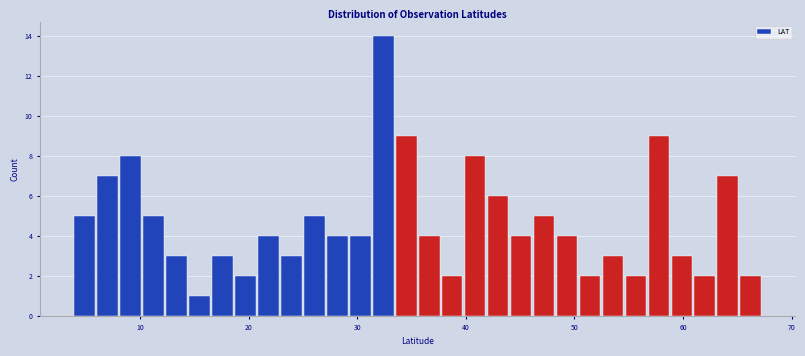

Read against the x-axis, roughly where is the centre of the tallest bar?

32